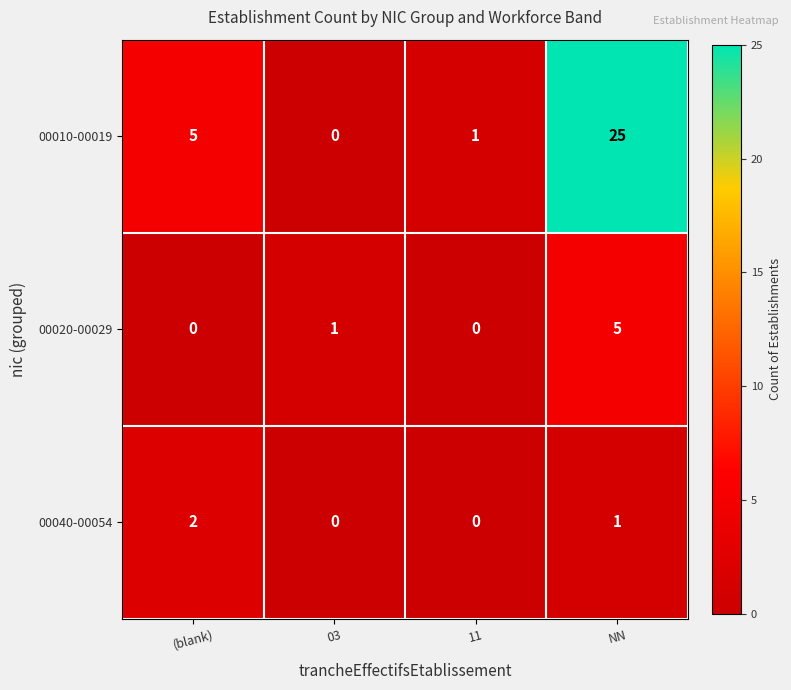

Which series has the widest spread of values?

00010-00019